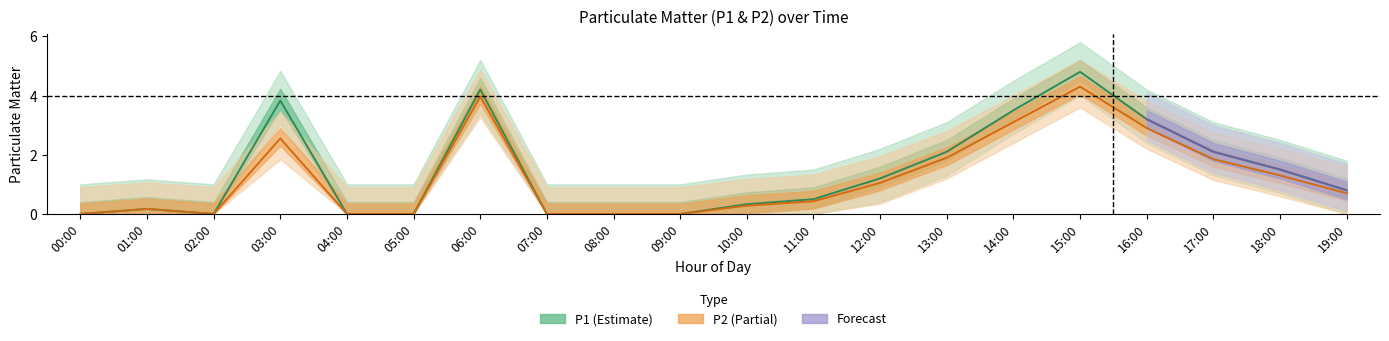

True or false: P2 and P1 cross at least once.

False